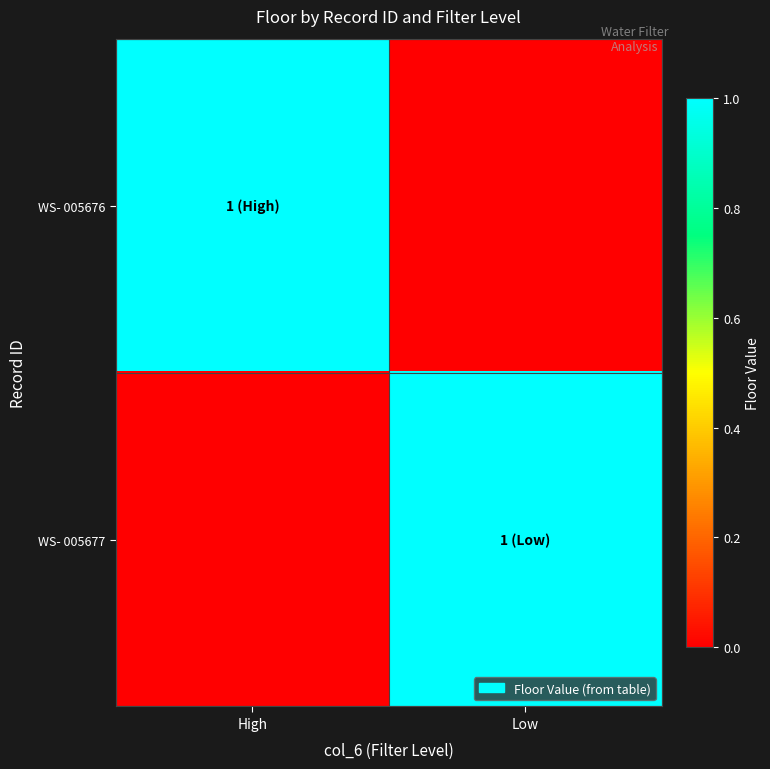

How many series are shown in this chart?

2